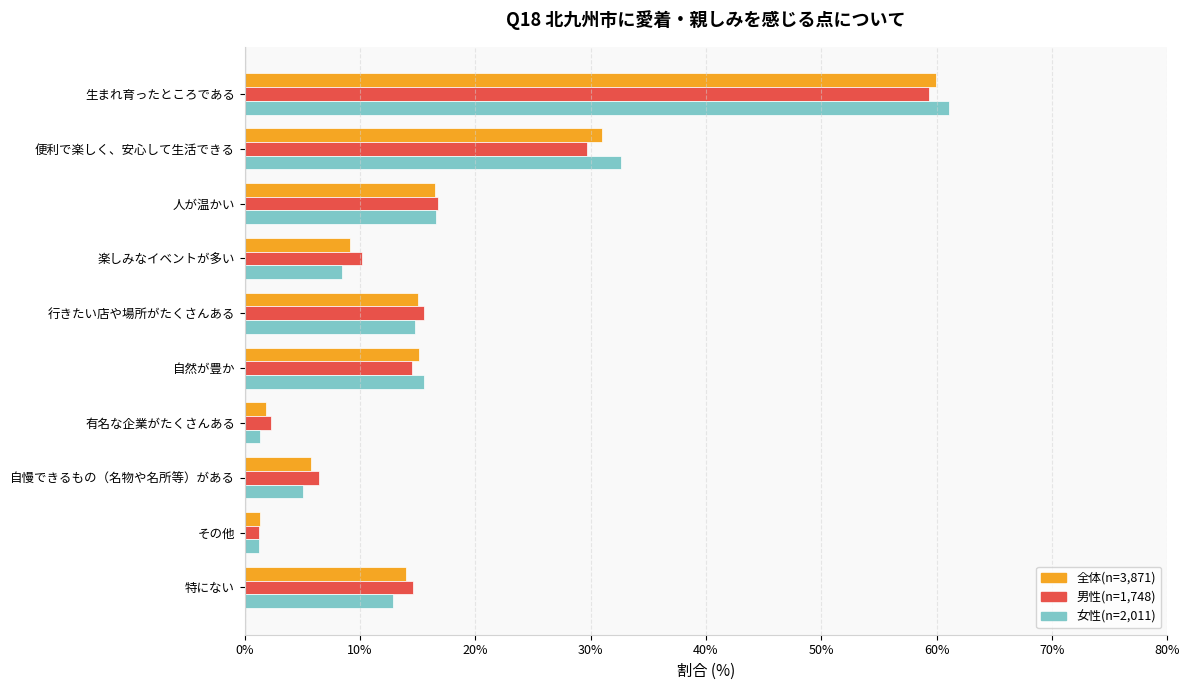

Which series has the widest spread of values?

女性(n=2,011)